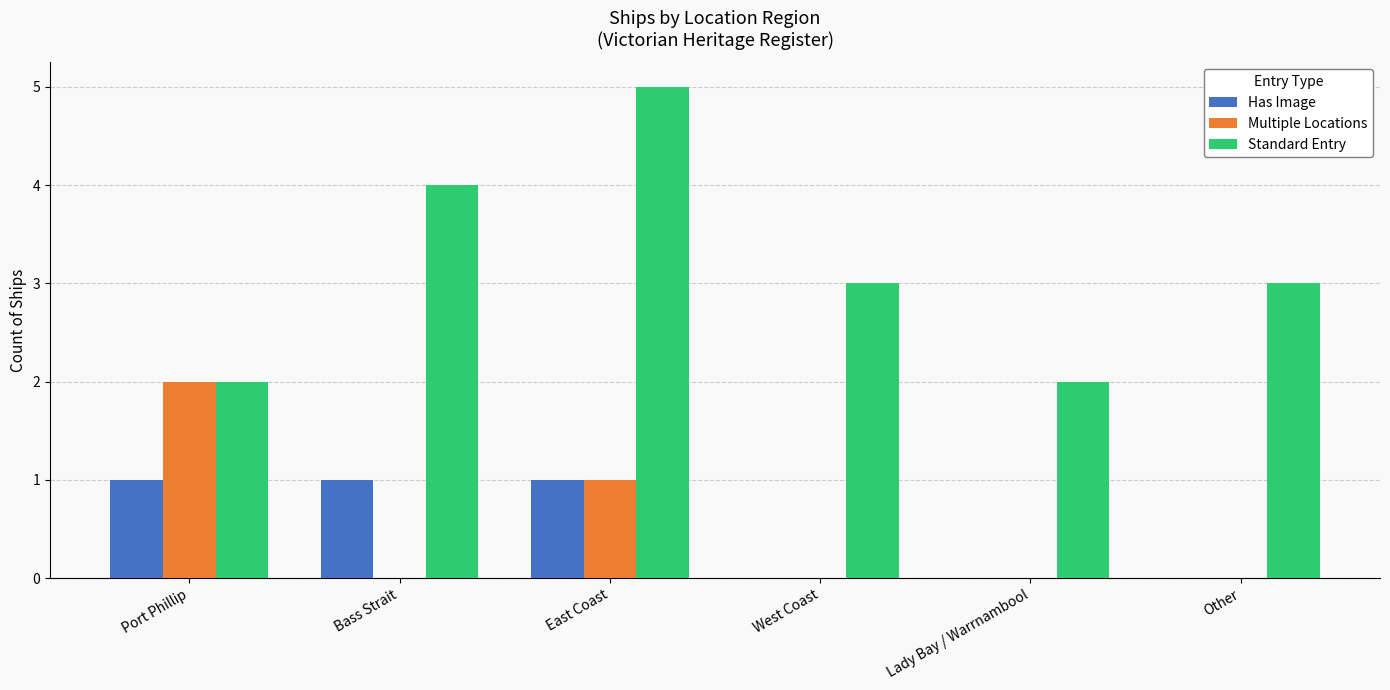

Is it true that Has Image equals 2 at Port Phillip?

False